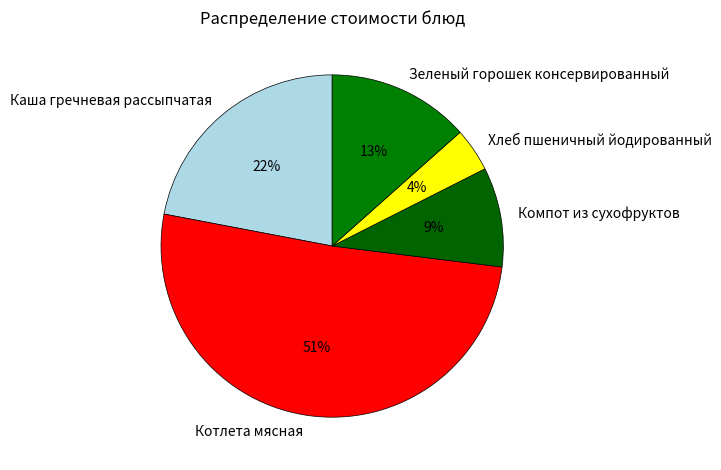

To the nearest percent, what is the difference between the largest and smallest slice percentages?

47%